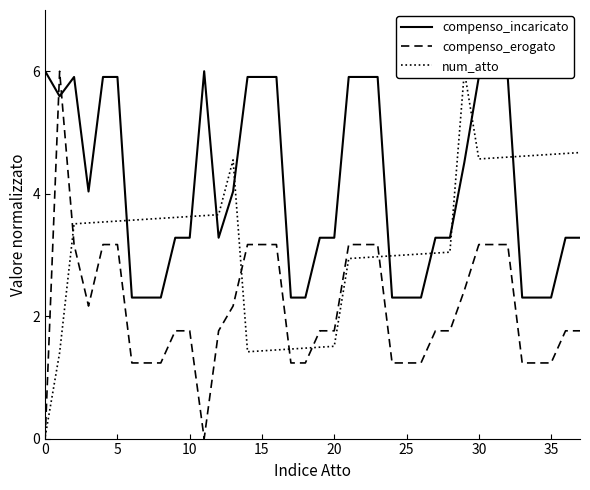

What is the label of the 25th point from the left?

24